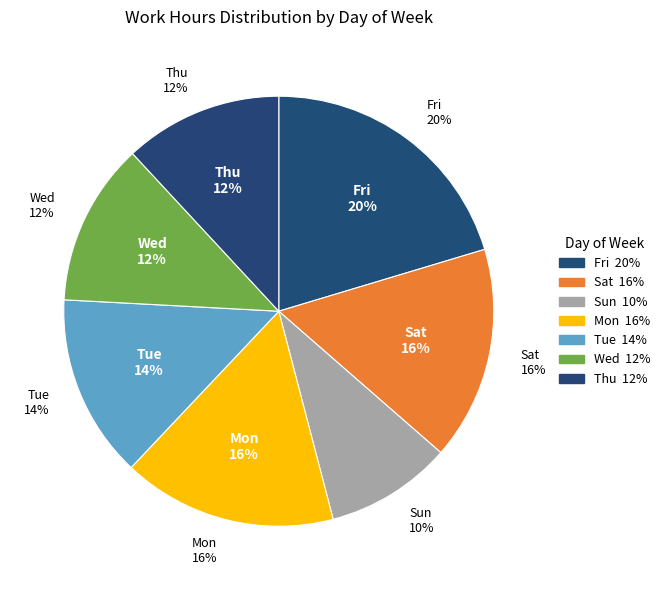

Does Sun account for over 50% of the chart?

No